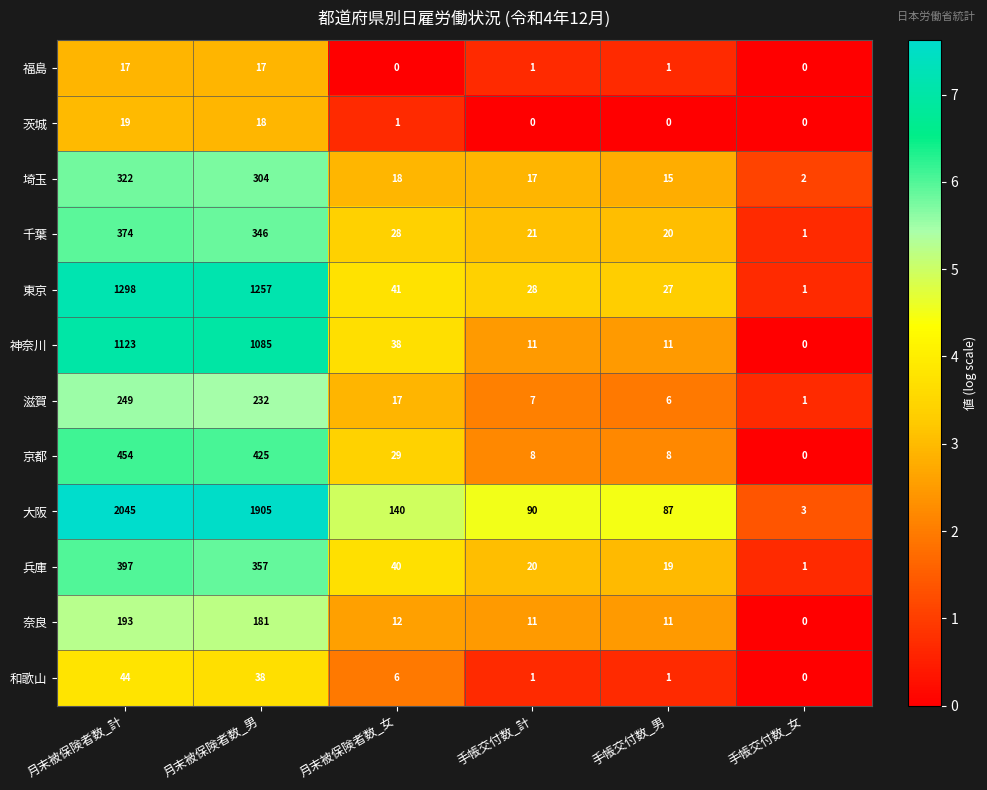

At 月末被保険者数_計, list the series in order from smallest to largest.

福島, 茨城, 和歌山, 奈良, 滋賀, 埼玉, 千葉, 兵庫, 京都, 神奈川, 東京, 大阪